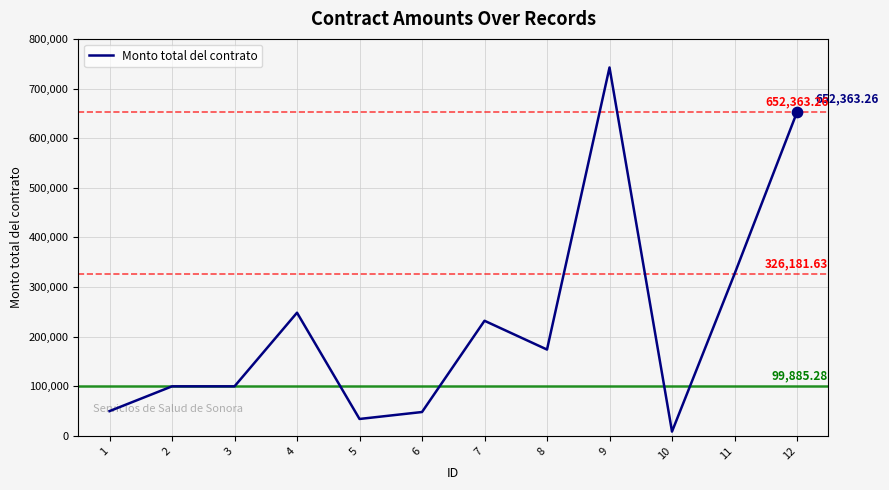

Which has a higher value, 5 or 2?

2